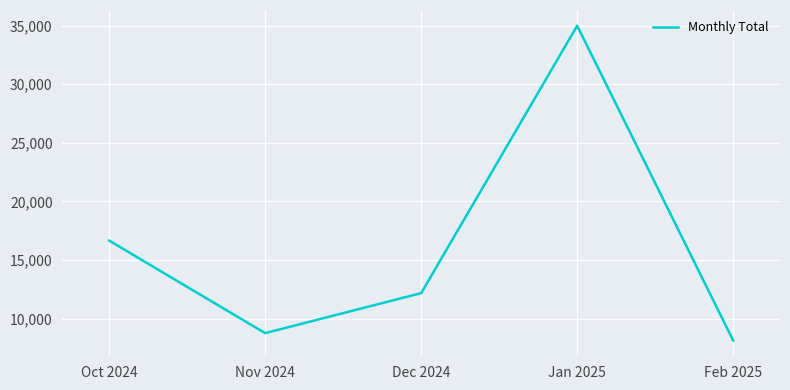

What is the sum of all values?

80689.0